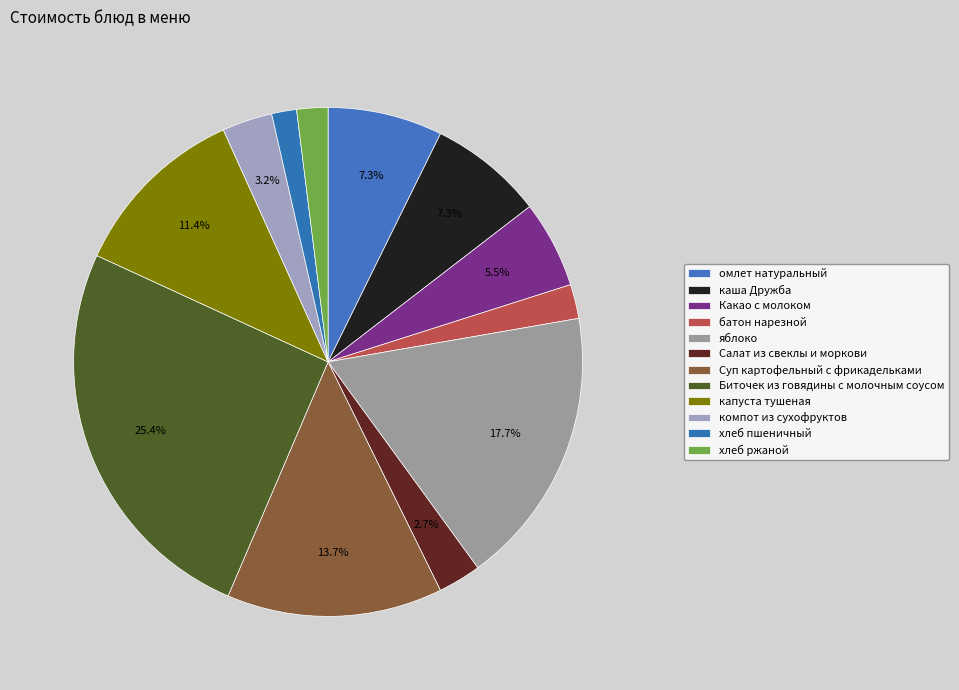

Count the number of slices in the pie.

12